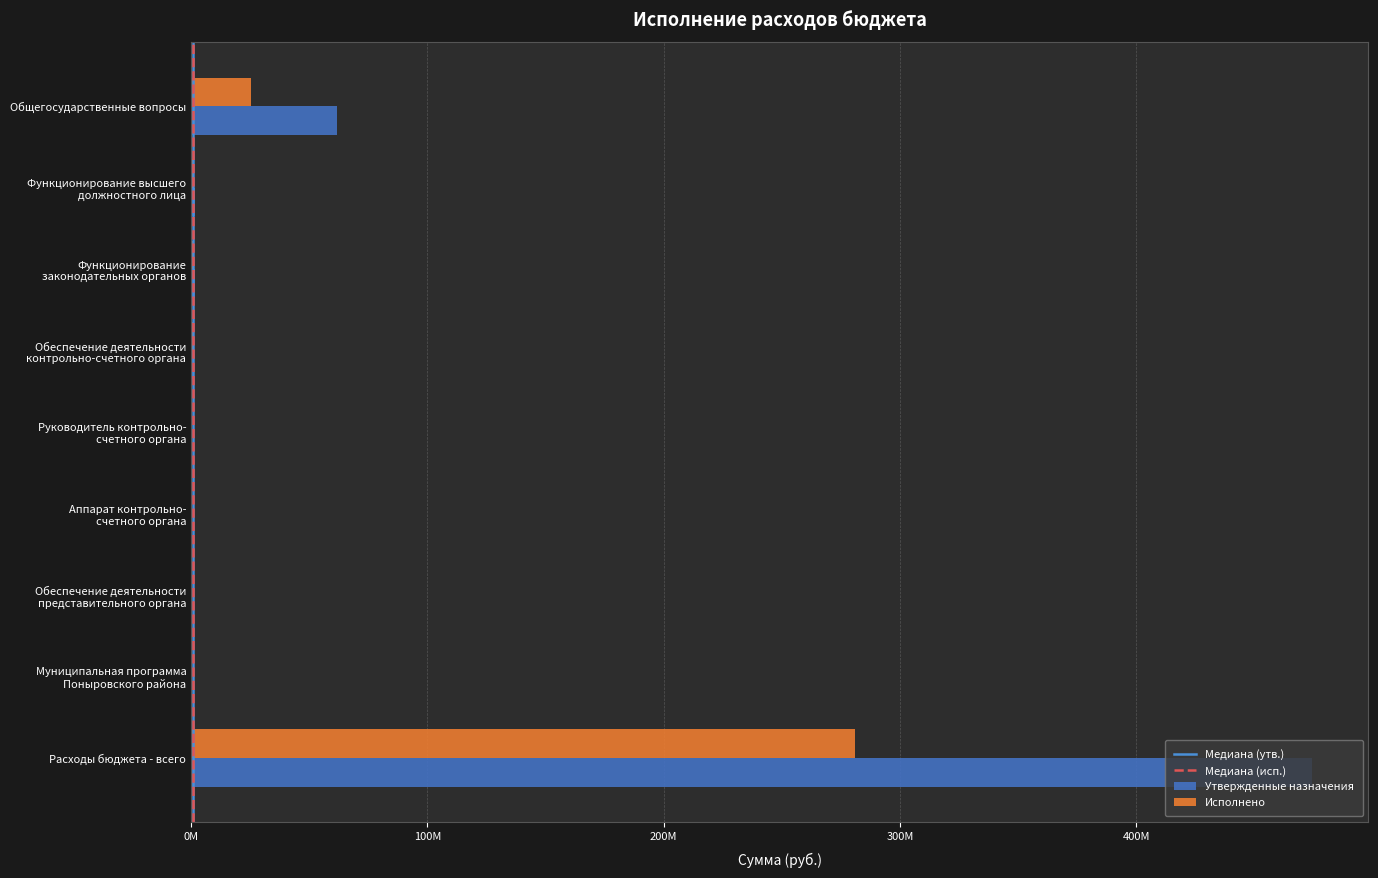

At which category is the sum across all series the highest?

Расходы бюджета - всего